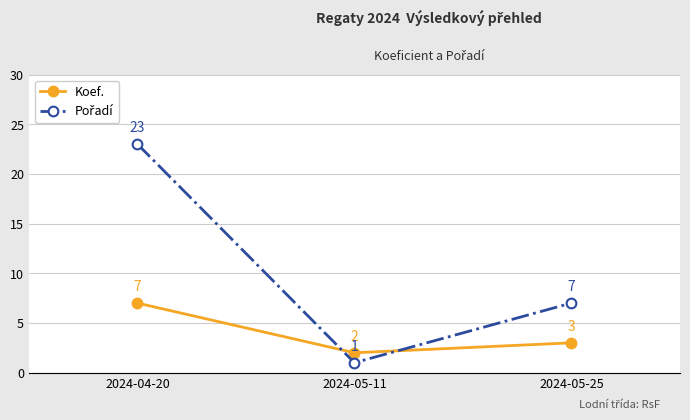

What is the sum of all Koef. values?

12